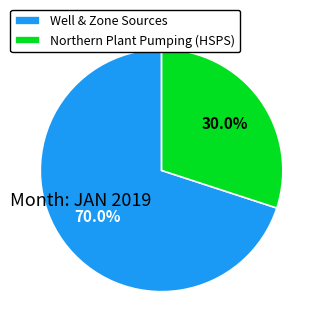

How many slices are in this pie chart?

2